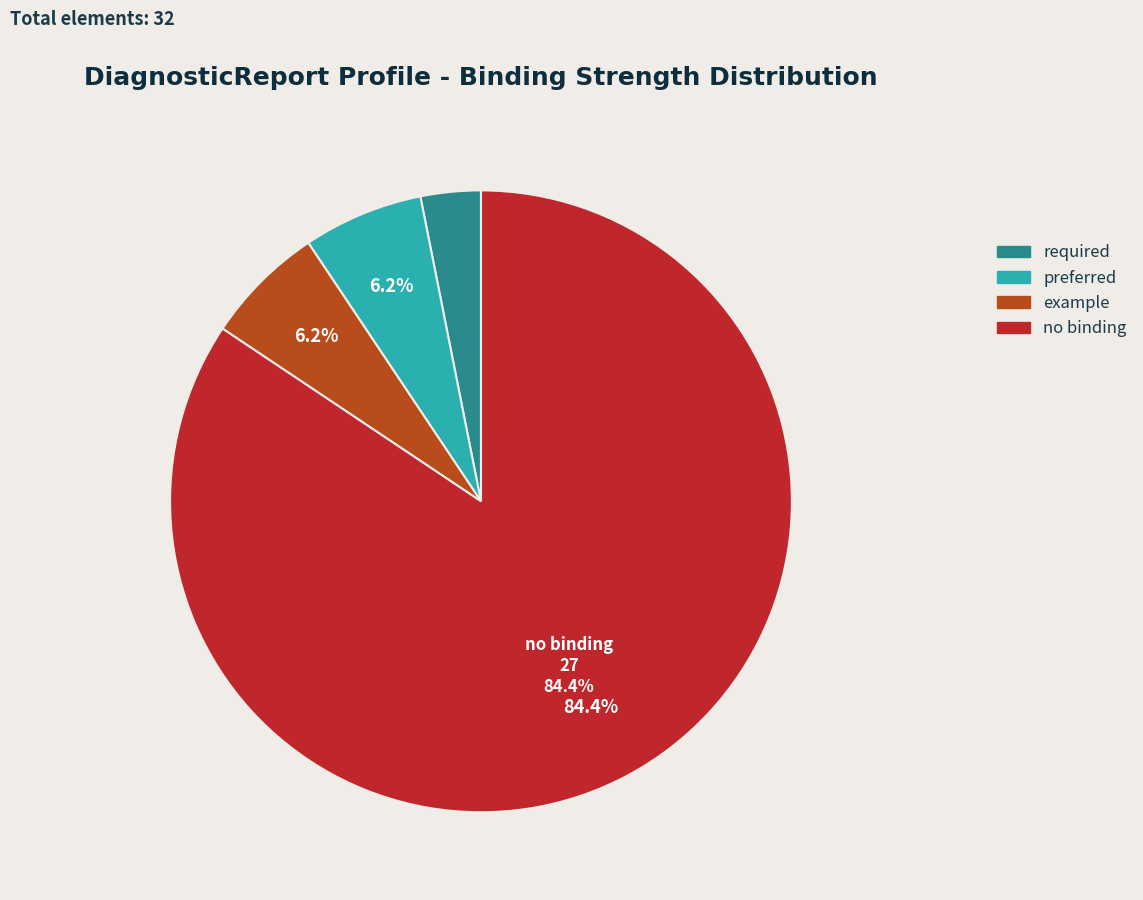

Does no binding account for over 50% of the chart?

Yes